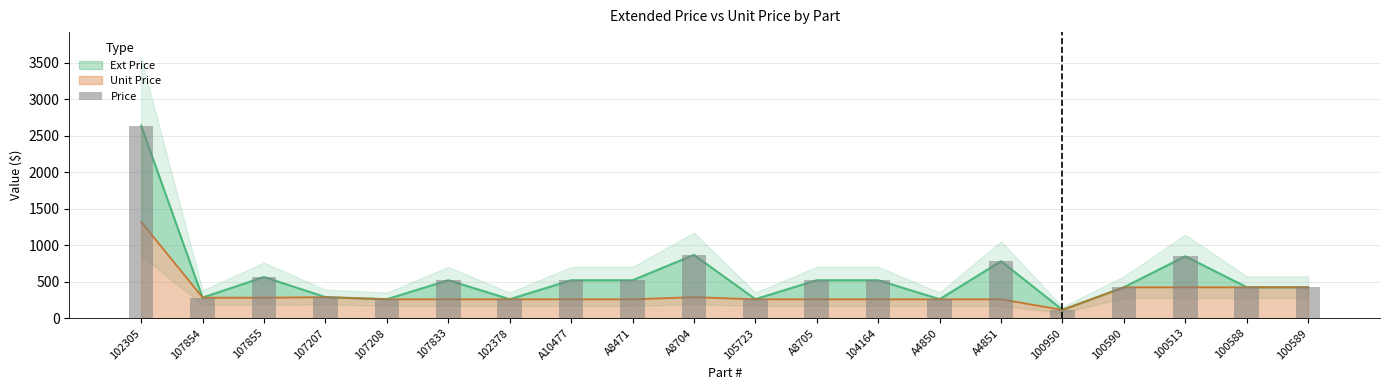

How many data points does each series have?

20